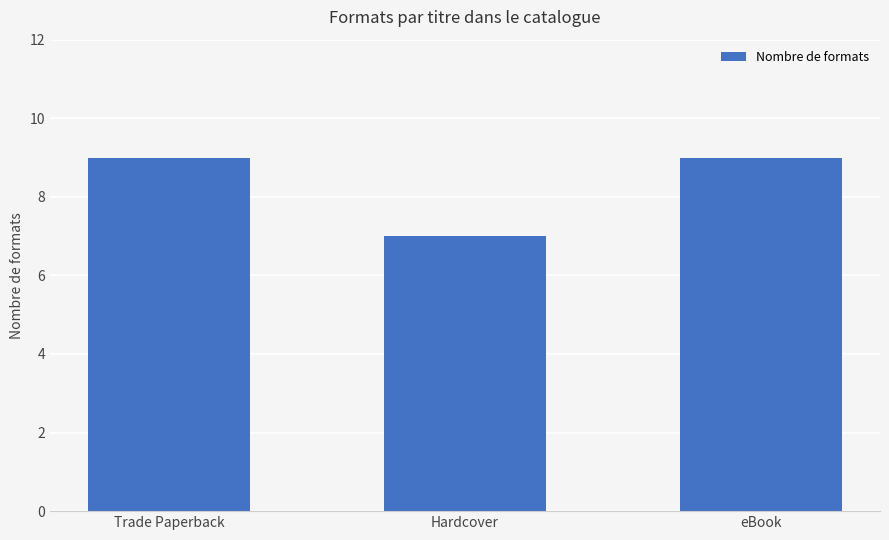

What value does the data have at Trade Paperback?

9